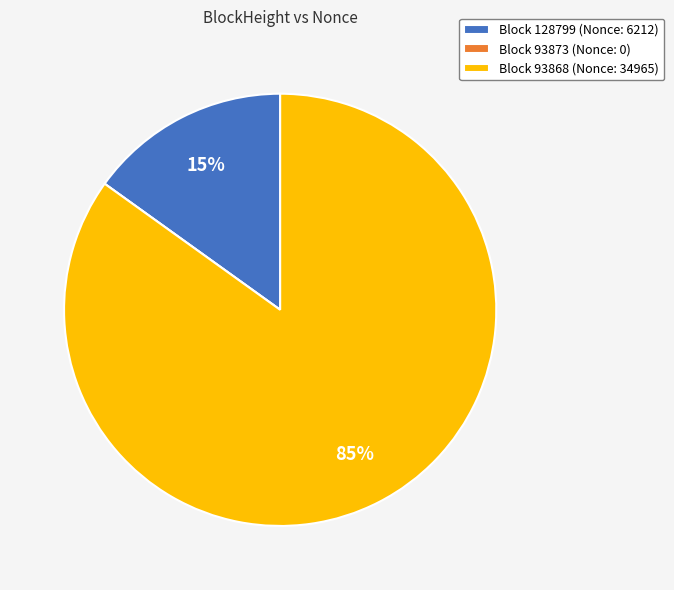

True or false: Block 93868 (Nonce: 34965) accounts for 85% of the total.

True